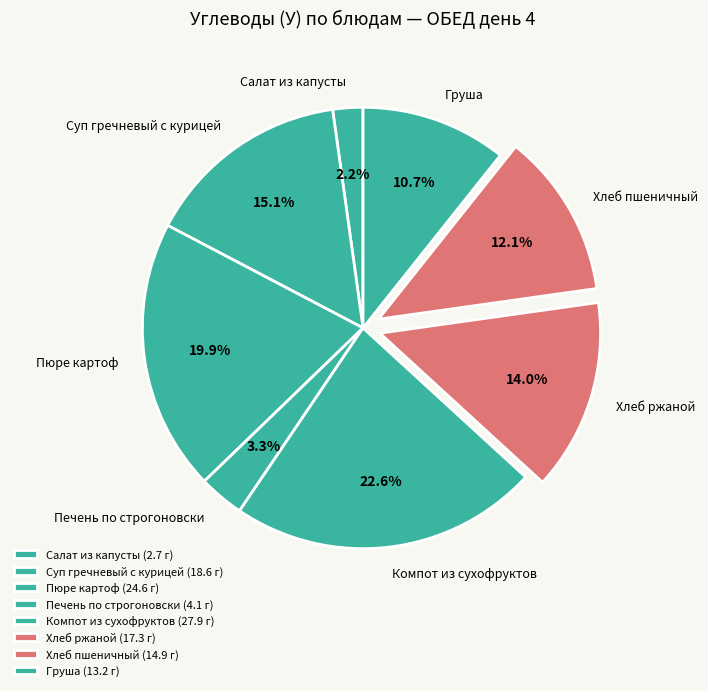

Approximately how many times larger is the value at Груша compared to Хлеб ржаной?

0.8